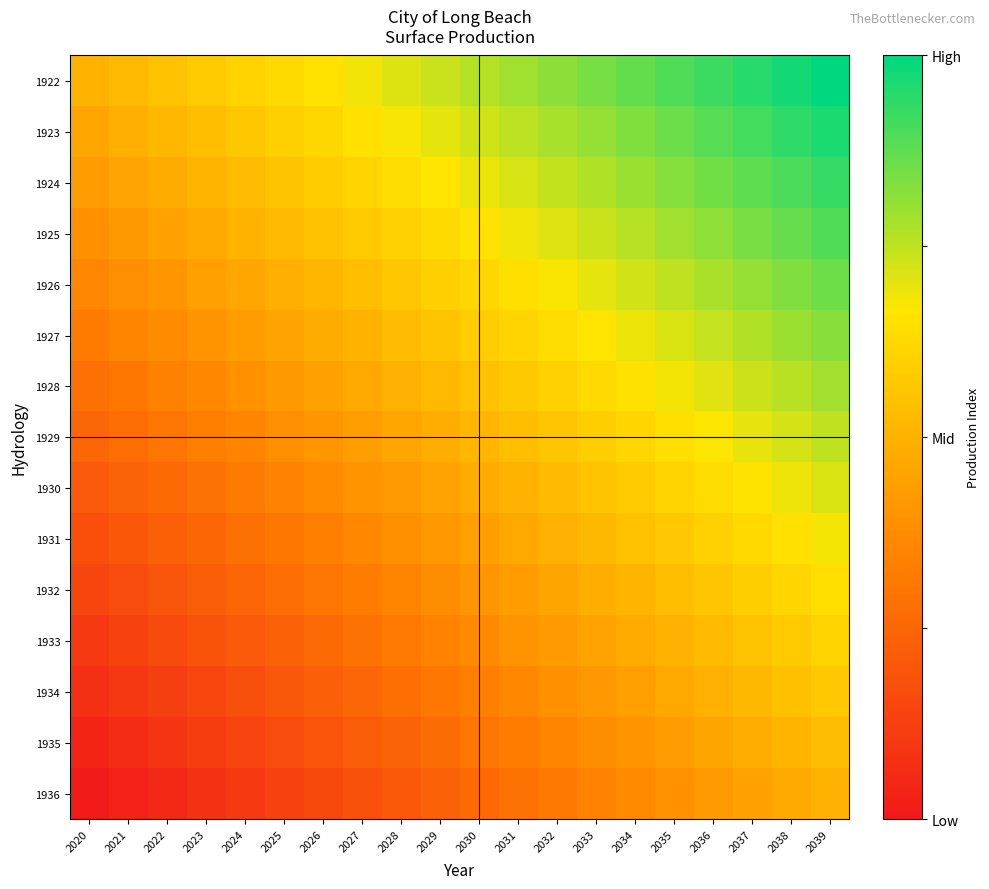

At 2029, list the series in order from largest to smallest.

1922, 1923, 1924, 1925, 1926, 1927, 1928, 1929, 1930, 1931, 1932, 1933, 1934, 1935, 1936